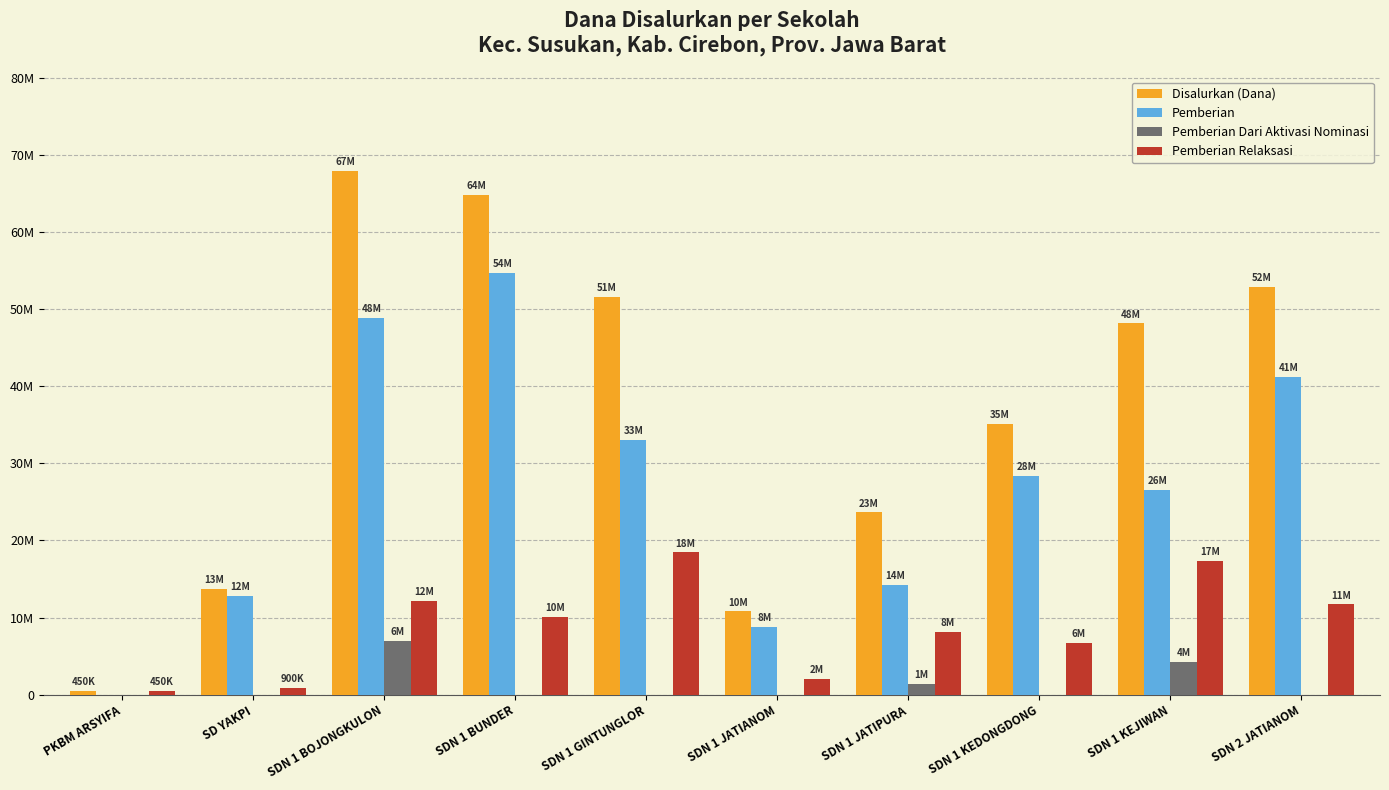

What is the difference between the maximum and minimum values in the Pemberian Relaksasi series?

18000000